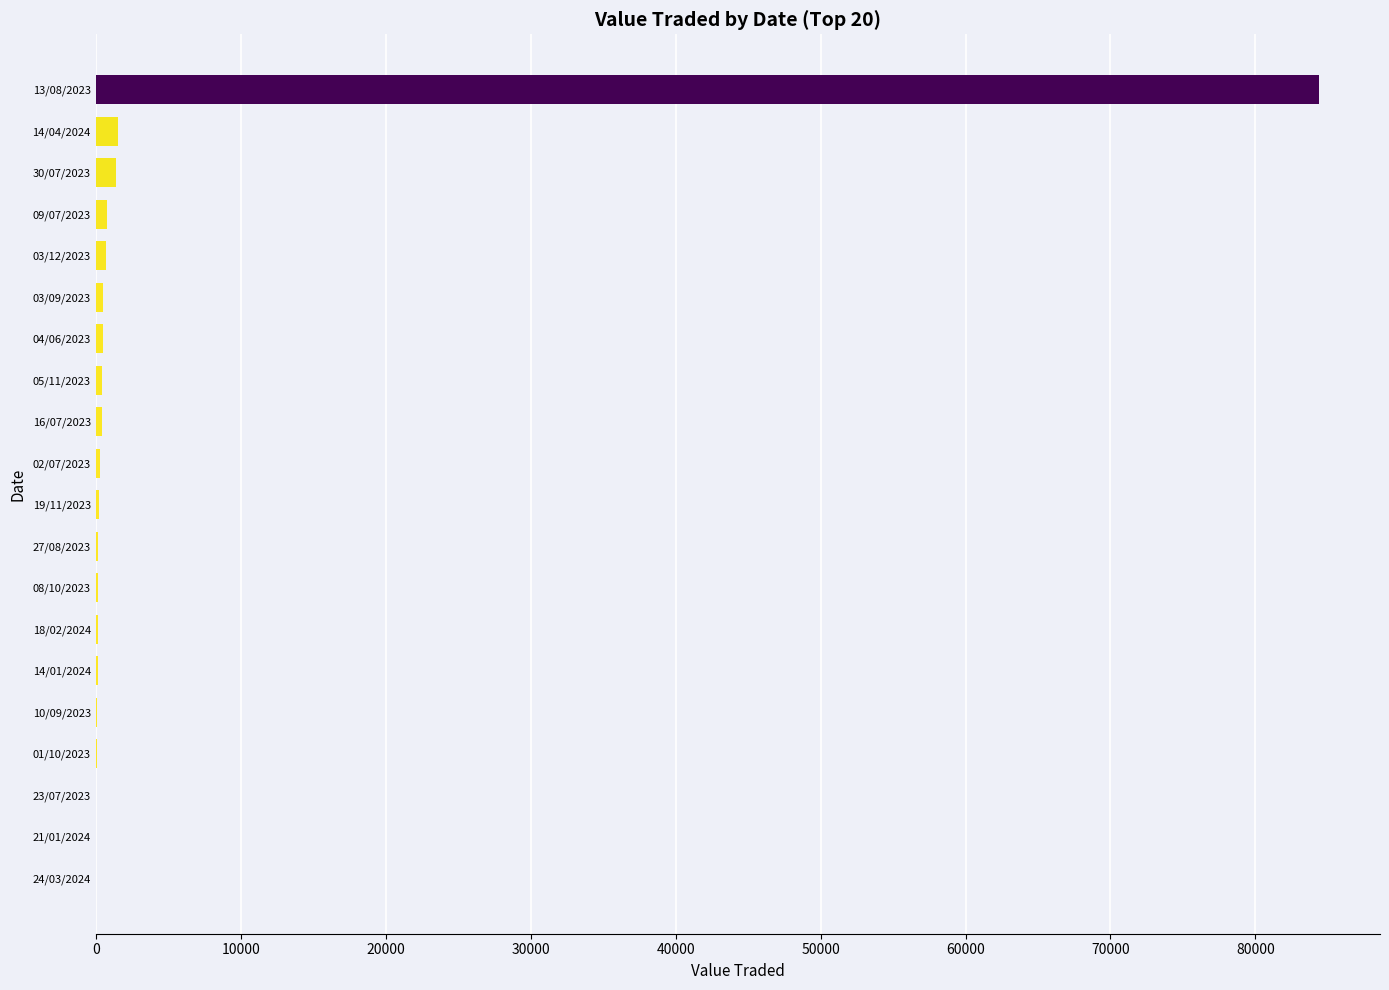

What is the sum of all values?

92101